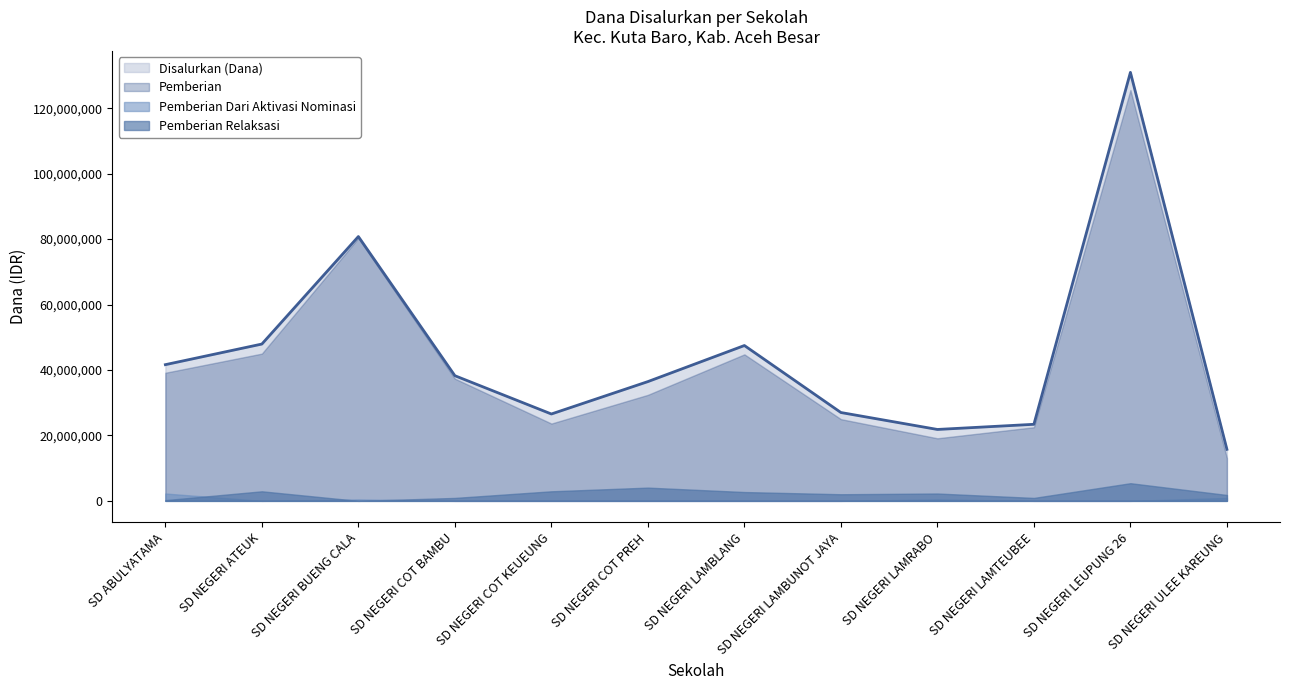

What is the value of the Disalurkan (Dana) point at the 4th from the left?

38250000